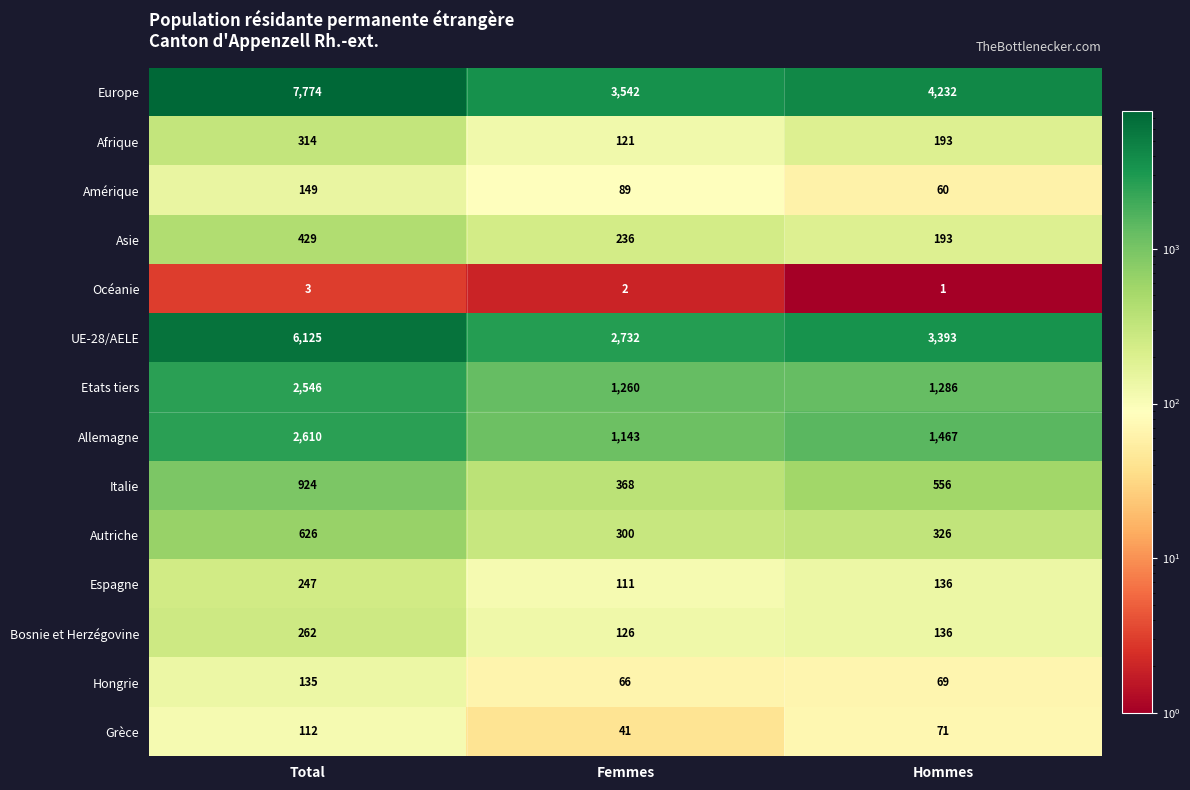

What is the difference between the maximum and second lowest values in the Hongrie series?

66